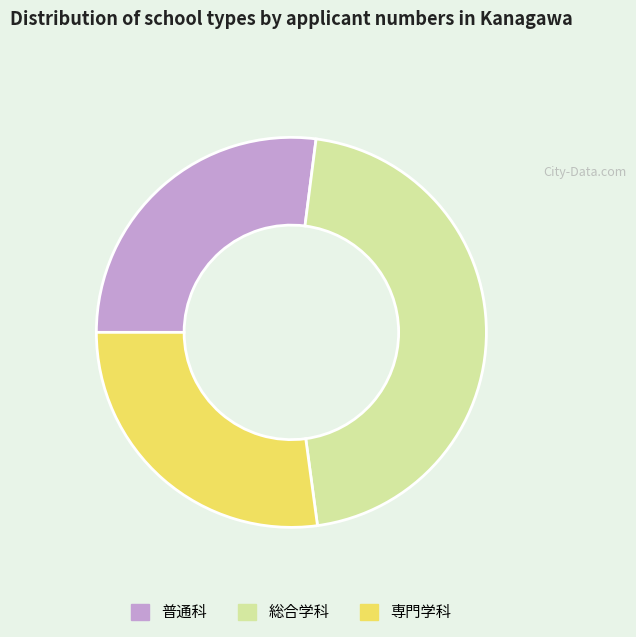

What is the largest slice in the pie chart?

総合学科